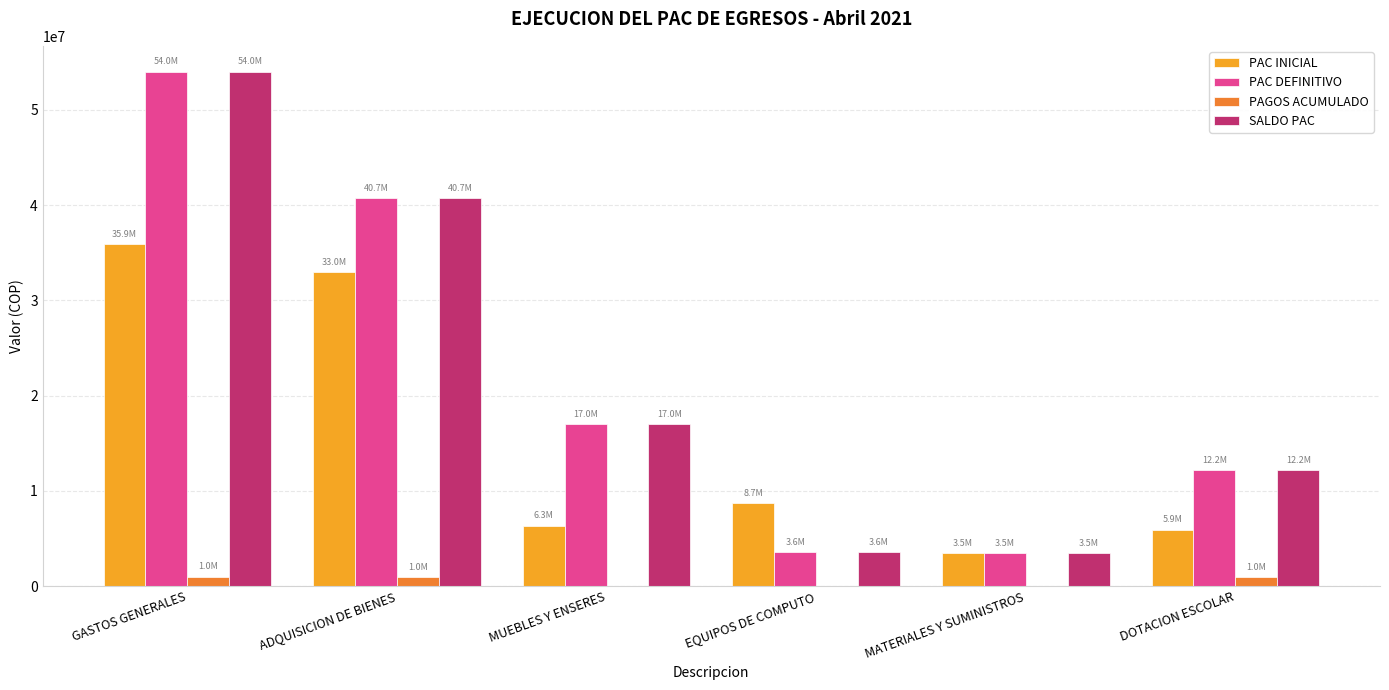

The SALDO PAC series shows 40708154.0 at ADQUISICION DE BIENES. True or false?

True